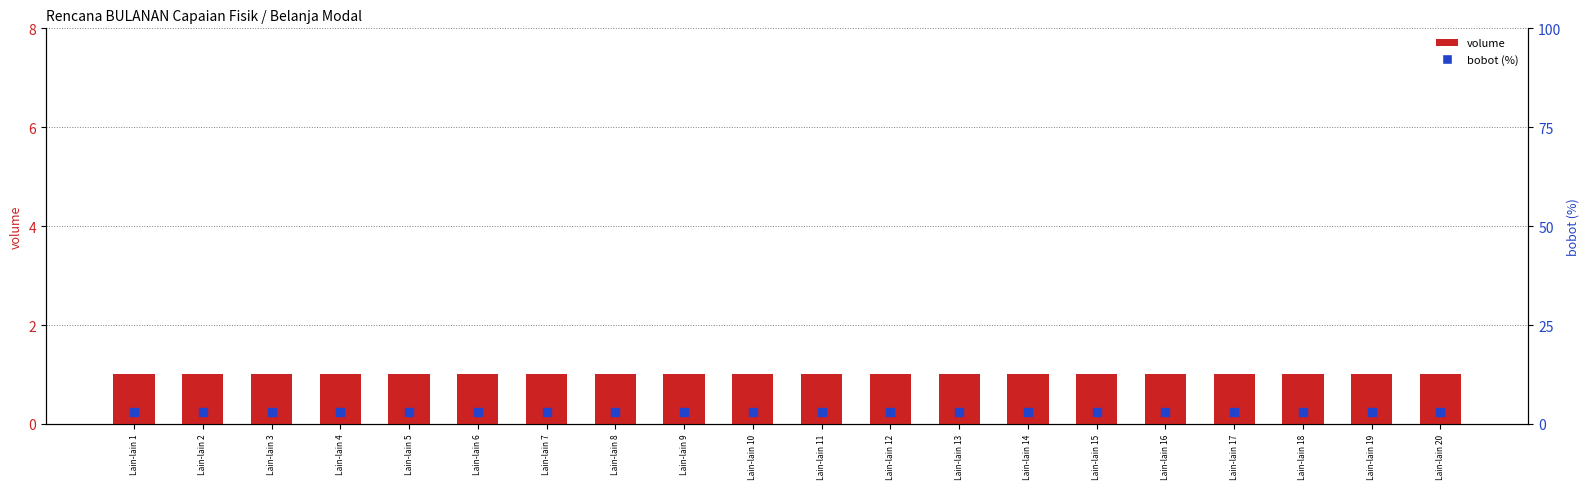

At which category is the sum across all series the highest?

Lain-lain 1